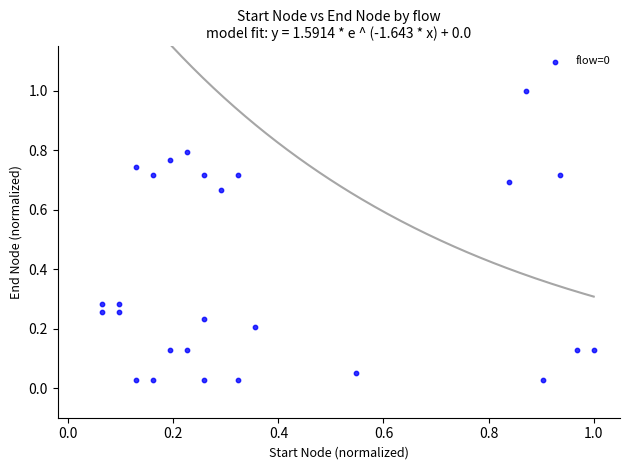

What is the range of X values (max minus min)?

0.9